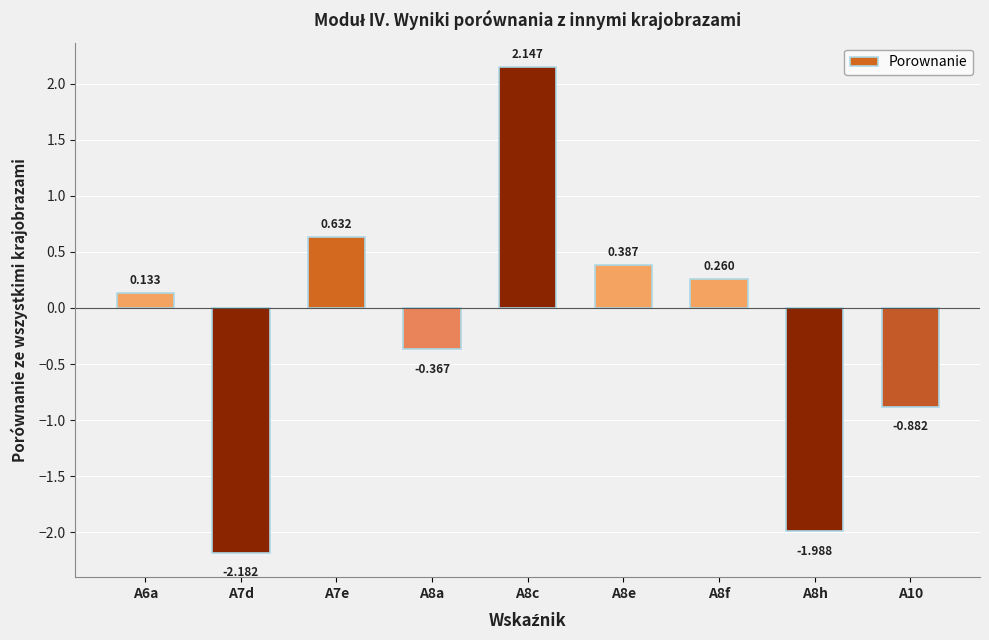

Between A8f and A7d, which is larger?

A8f